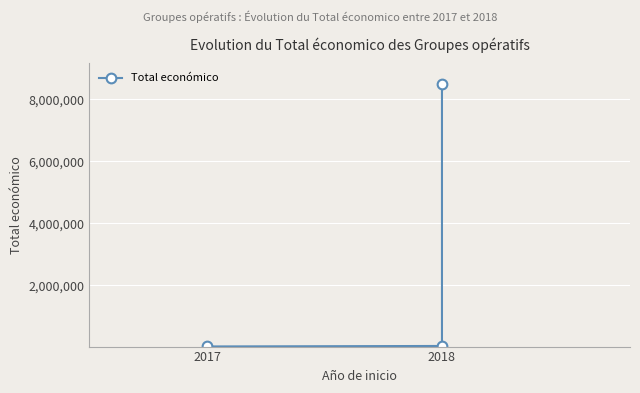

Reading right to left, list all the values displayed in this chart.

8484999	42845	26995